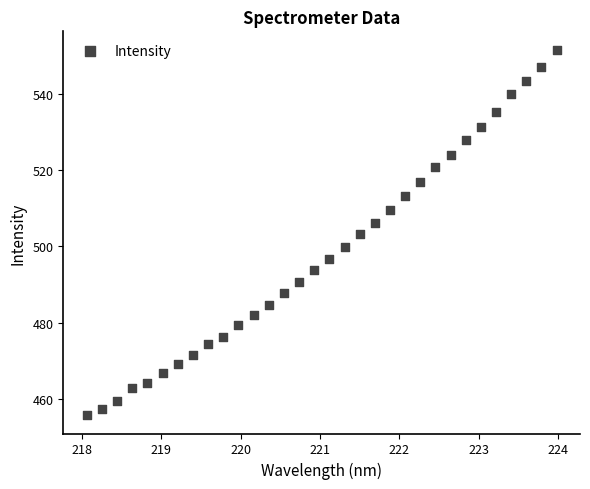

What is the range of Y values (max minus min)?

95.8